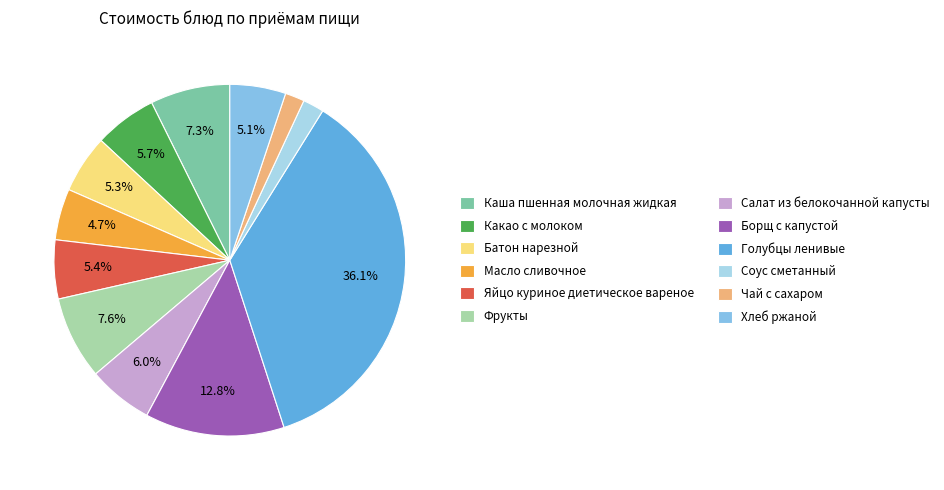

Is it true that Фрукты is 21% of the pie?

False